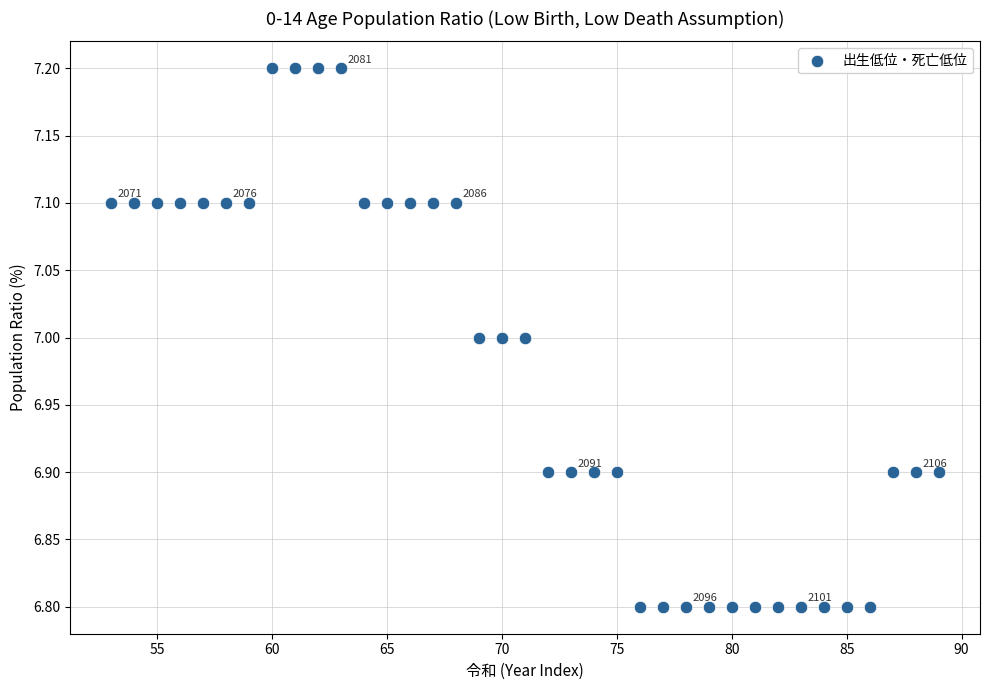

What is the range of X values (max minus min)?

36.0